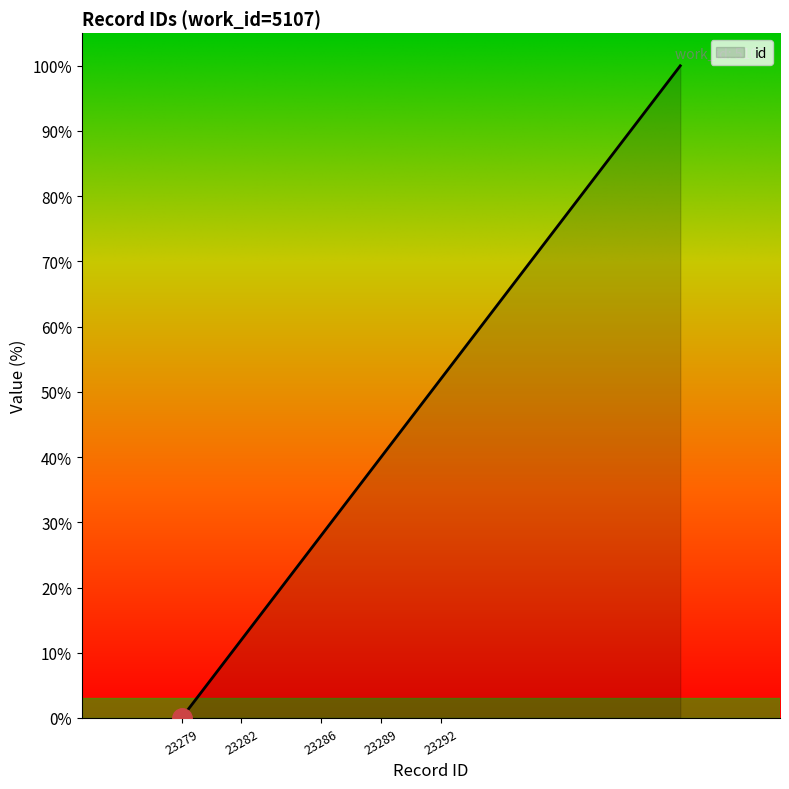

What is the difference between the second highest and second lowest values?

44.0